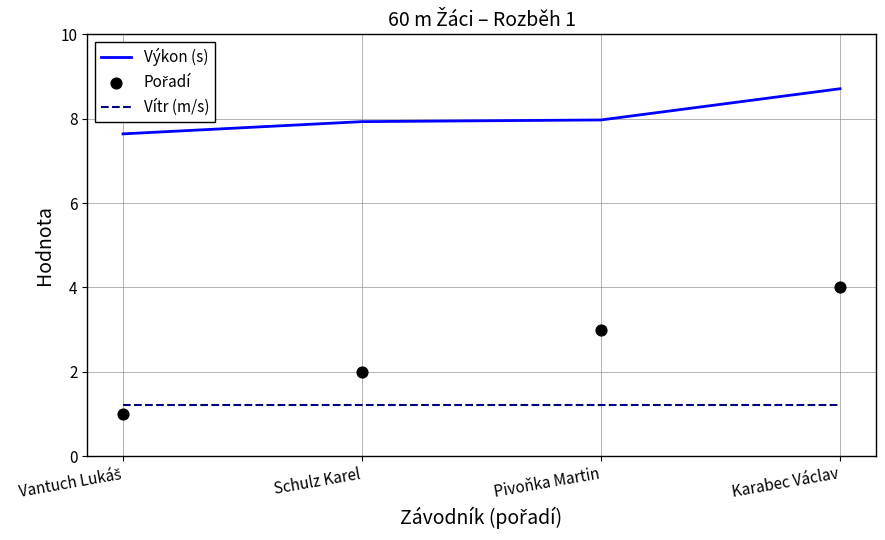

At which category is the sum across all series the highest?

Karabec Václav